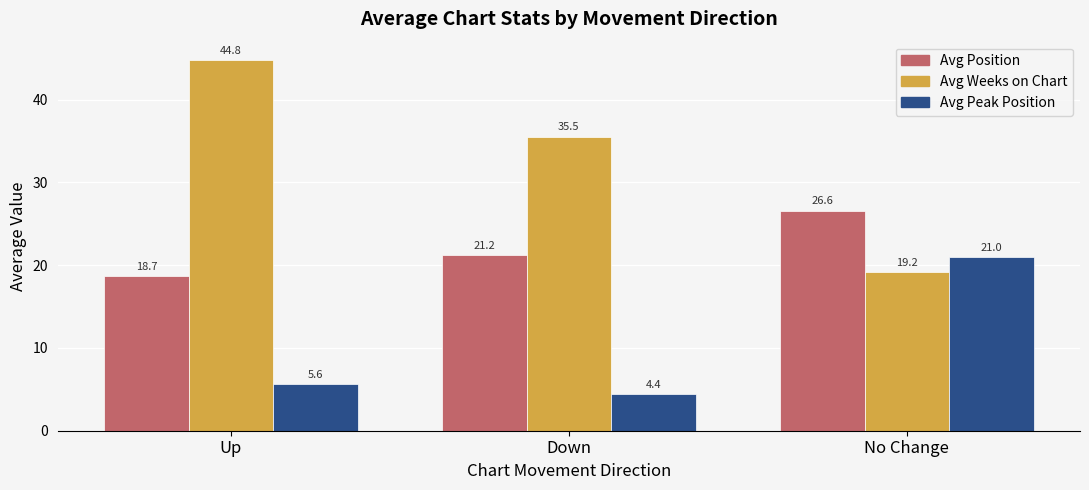

Reading left to right, extract all data points from this chart.

Avg Position: 18.7	21.2	26.6
Avg Weeks on Chart: 44.8	35.5	19.2
Avg Peak Position: 5.6	4.4	21.0